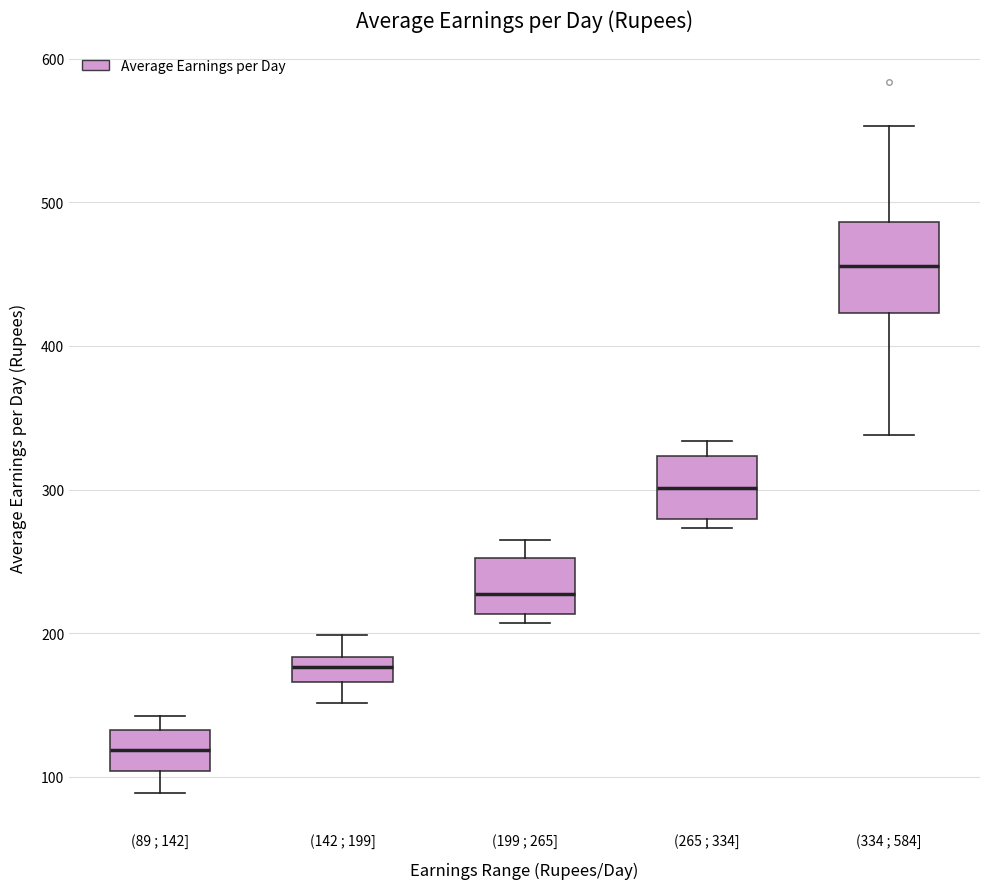

Which box is the tallest, from its lower edge to its upper edge?

(334 ; 584]